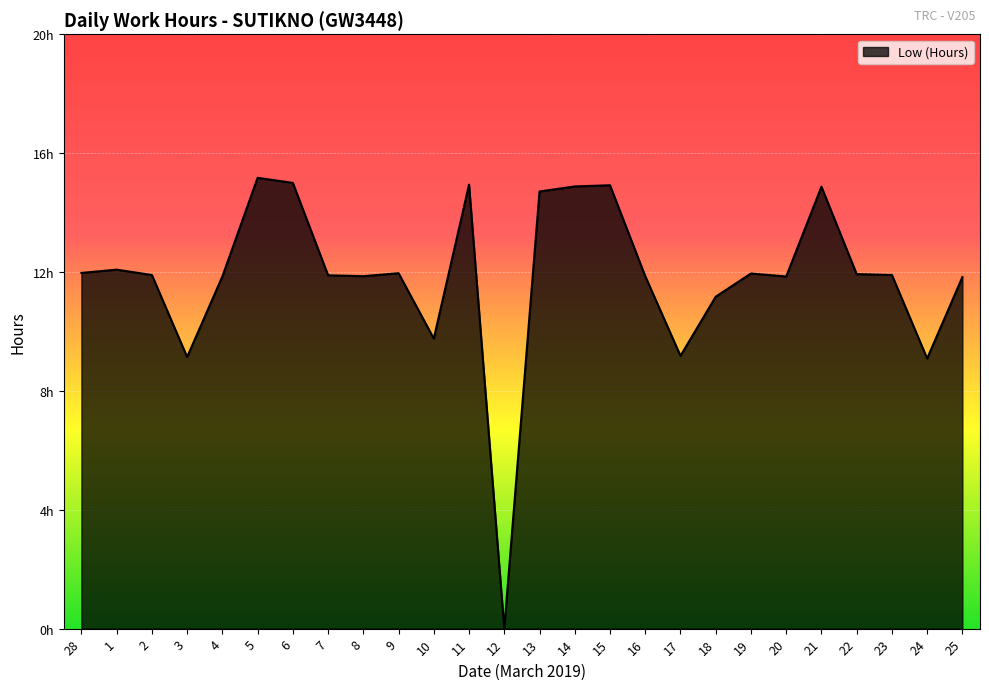

Is this an area chart (filled region under the line)?

Yes